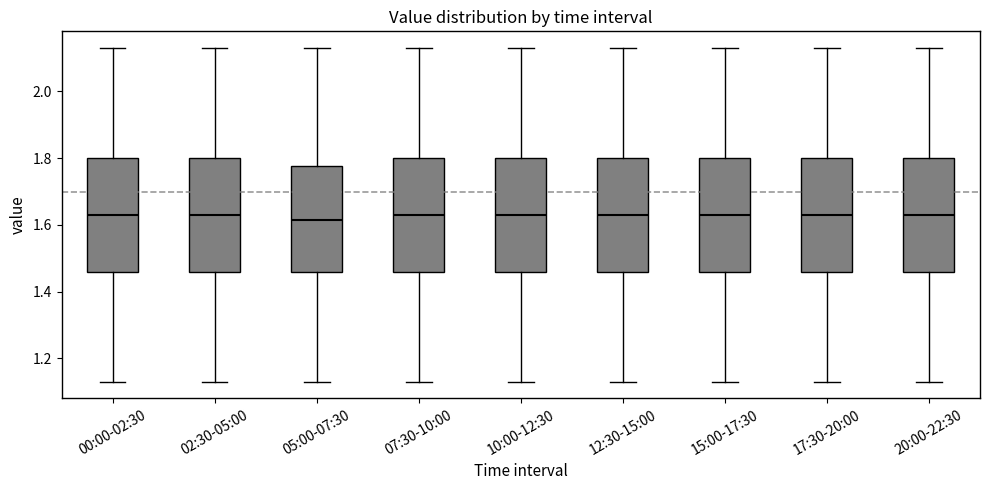

Reading left to right, transcribe this box plot: for each box, give where its median line is, the range the box spans, and where its two whiskers end, as read against the y-axis. The values are not printed on the chart, so give them approximately, as read against the axis.

00:00-02:30: median 1.64, box 1.46 to 1.80, whiskers 1.14 to 2.14
02:30-05:00: median 1.64, box 1.46 to 1.80, whiskers 1.14 to 2.14
05:00-07:30: median 1.62, box 1.46 to 1.78, whiskers 1.14 to 2.14
07:30-10:00: median 1.64, box 1.46 to 1.80, whiskers 1.14 to 2.14
10:00-12:30: median 1.64, box 1.46 to 1.80, whiskers 1.14 to 2.14
12:30-15:00: median 1.64, box 1.46 to 1.80, whiskers 1.14 to 2.14
15:00-17:30: median 1.64, box 1.46 to 1.80, whiskers 1.14 to 2.14
17:30-20:00: median 1.64, box 1.46 to 1.80, whiskers 1.14 to 2.14
20:00-22:30: median 1.64, box 1.46 to 1.80, whiskers 1.14 to 2.14